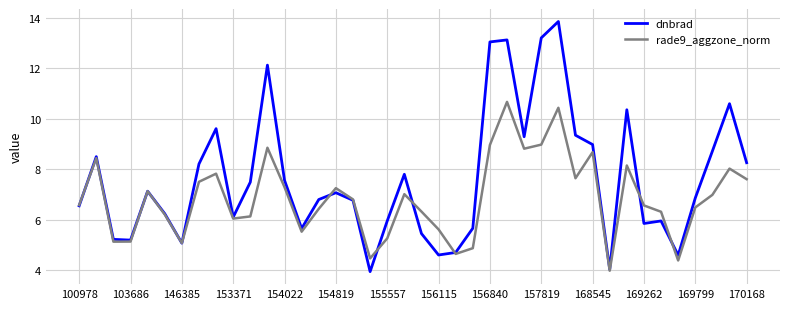

Is this an area chart (filled region under the line)?

No